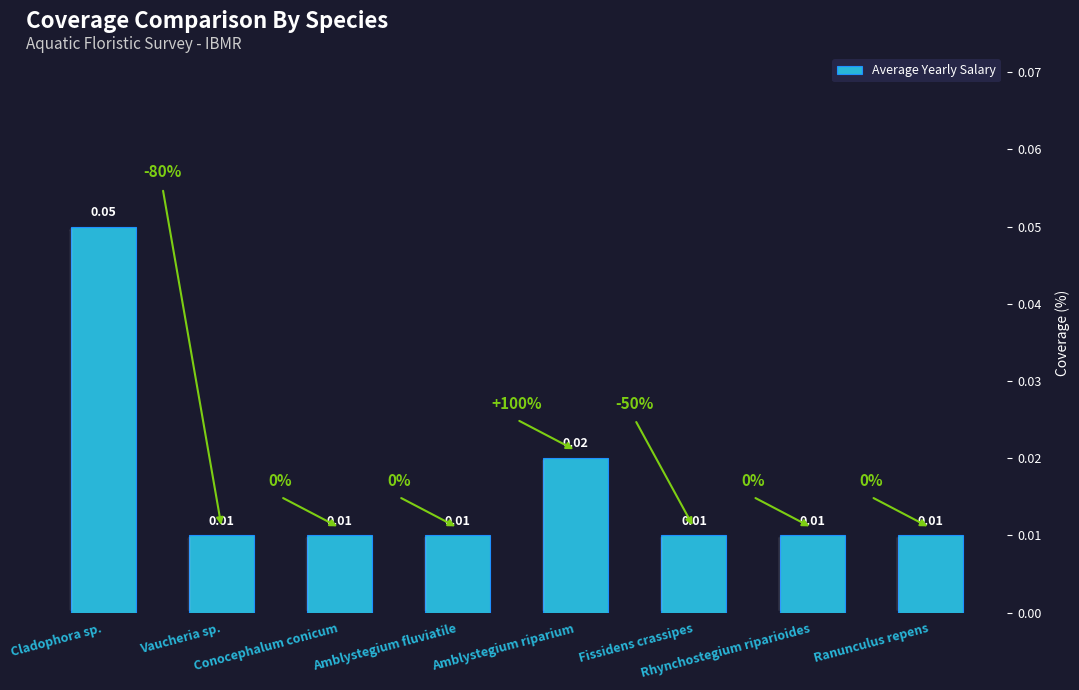

Where is the data nearest to the value 0?

Vaucheria sp.